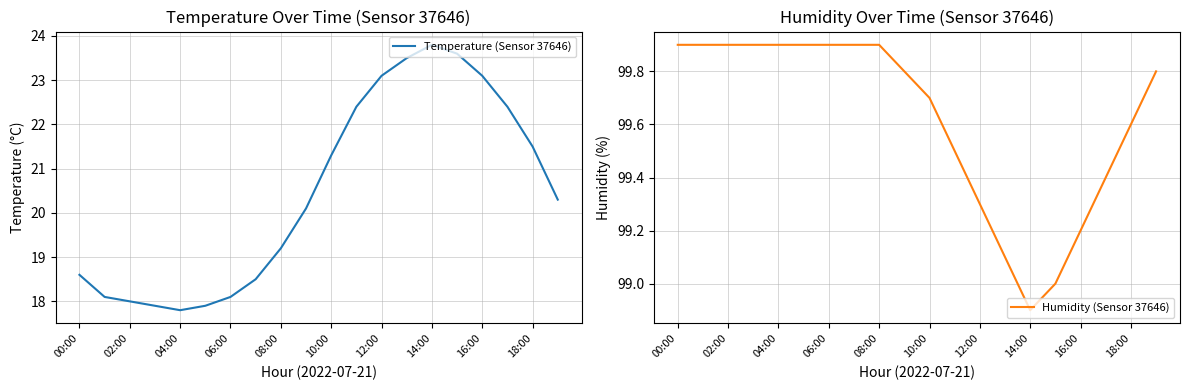

Which series has the largest total across all categories?

Humidity (Sensor 37646)